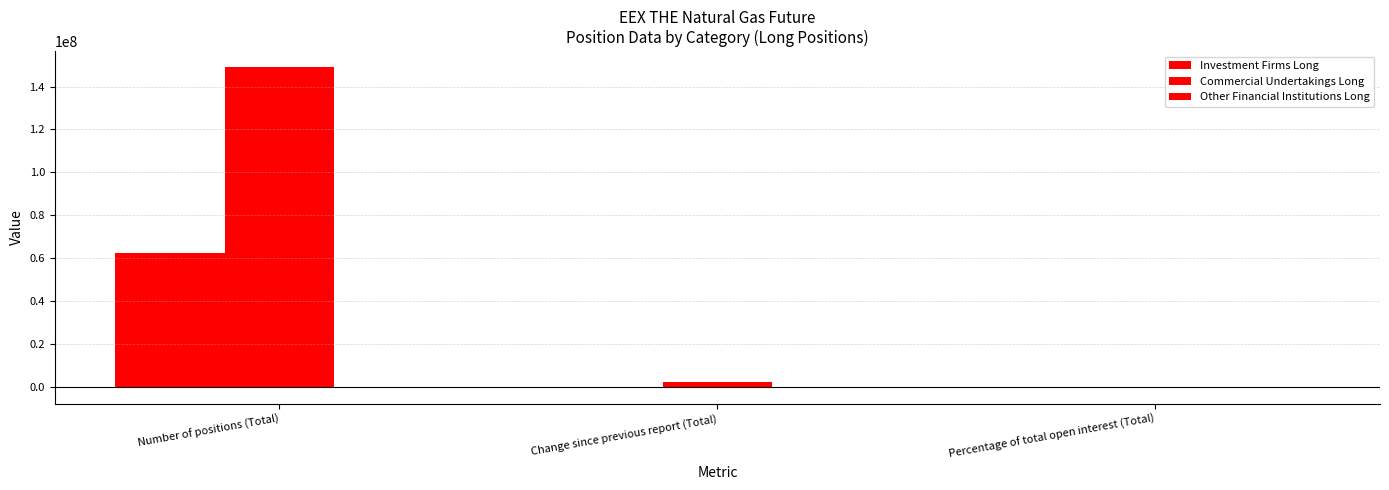

Are the bars grouped side by side (vs. stacked)?

Yes